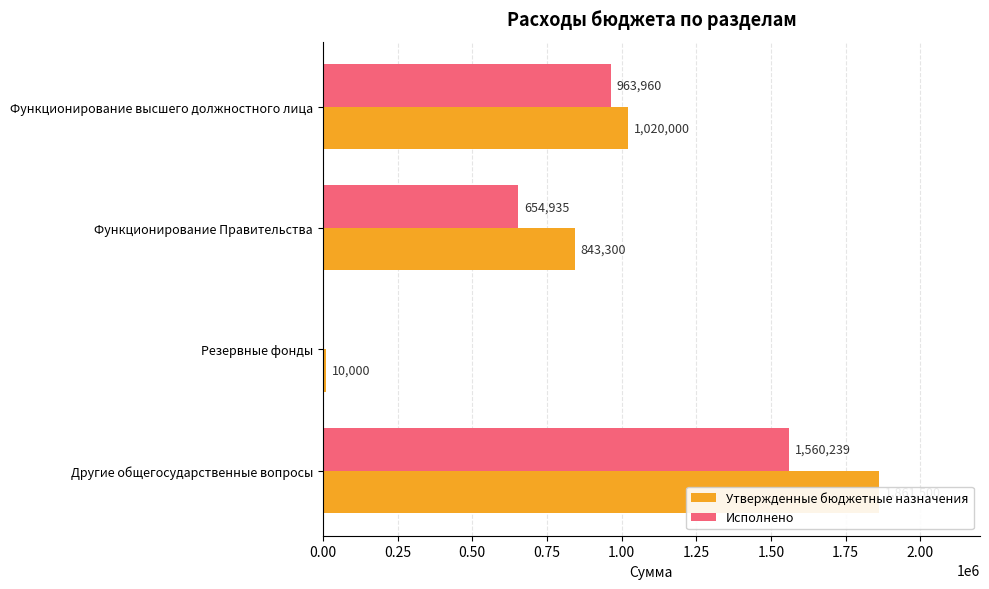

What are all the series names shown in the legend?

Утвержденные бюджетные назначения, Исполнено